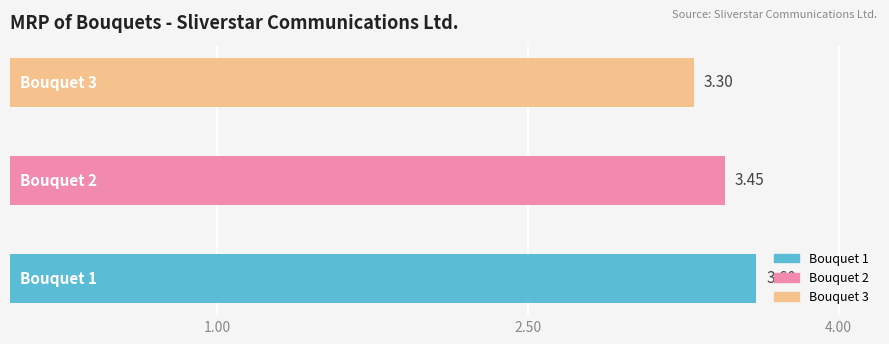

Does the chart contain any negative values?

No